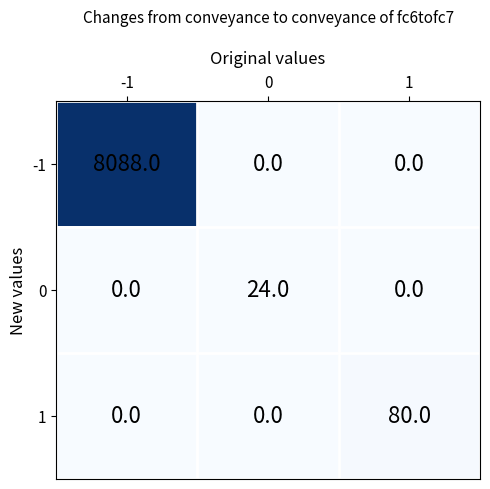

True or false: -1 has a value of -3472 at 1.

False